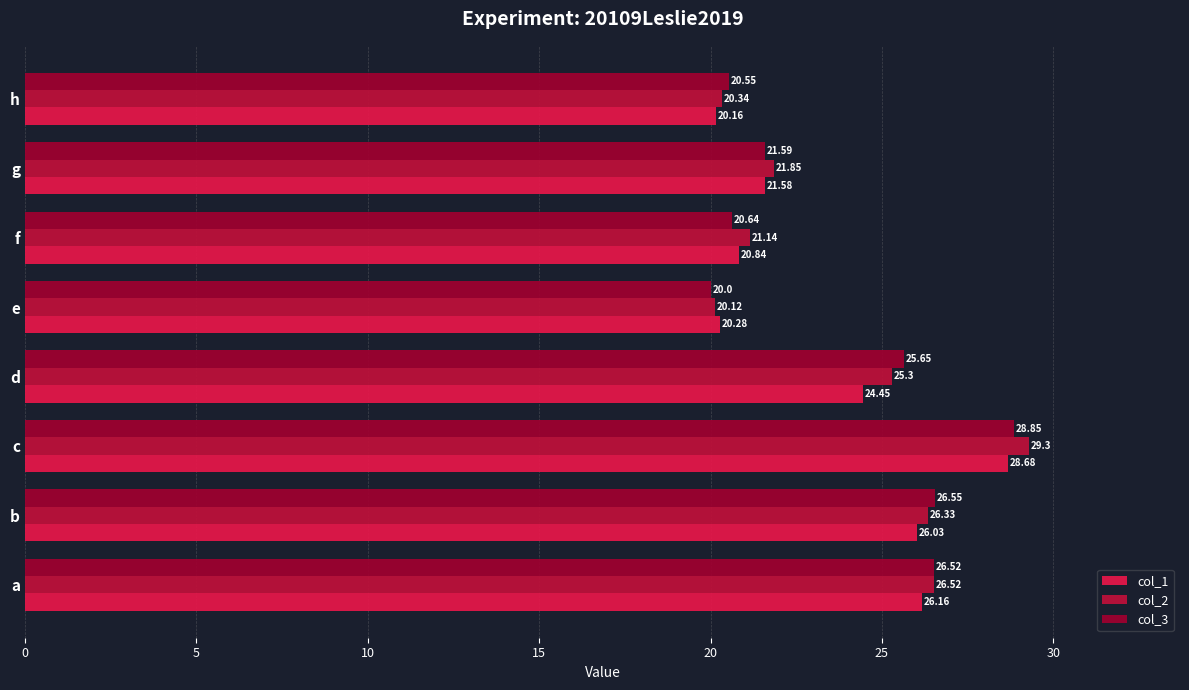

What is the minimum value shown in the chart?

20.0